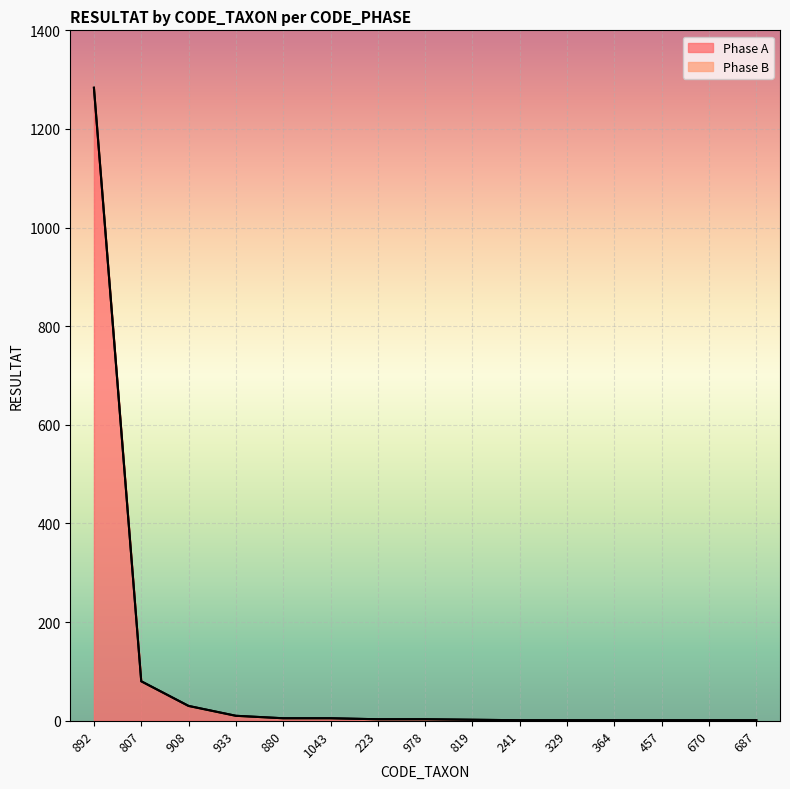

How many series are shown in this chart?

2